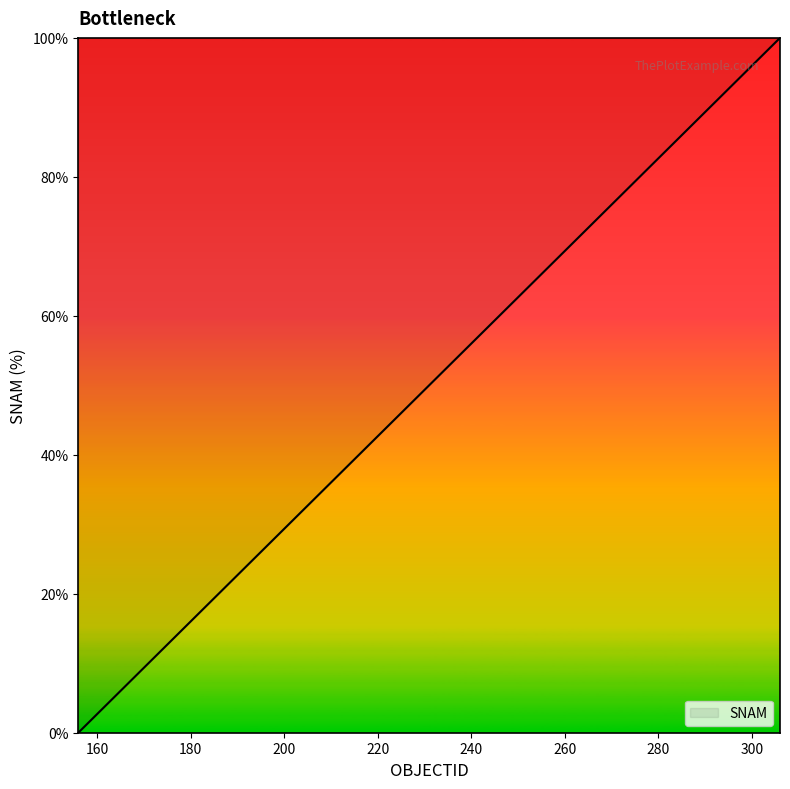

What is the difference between the maximum and minimum values?

100.0